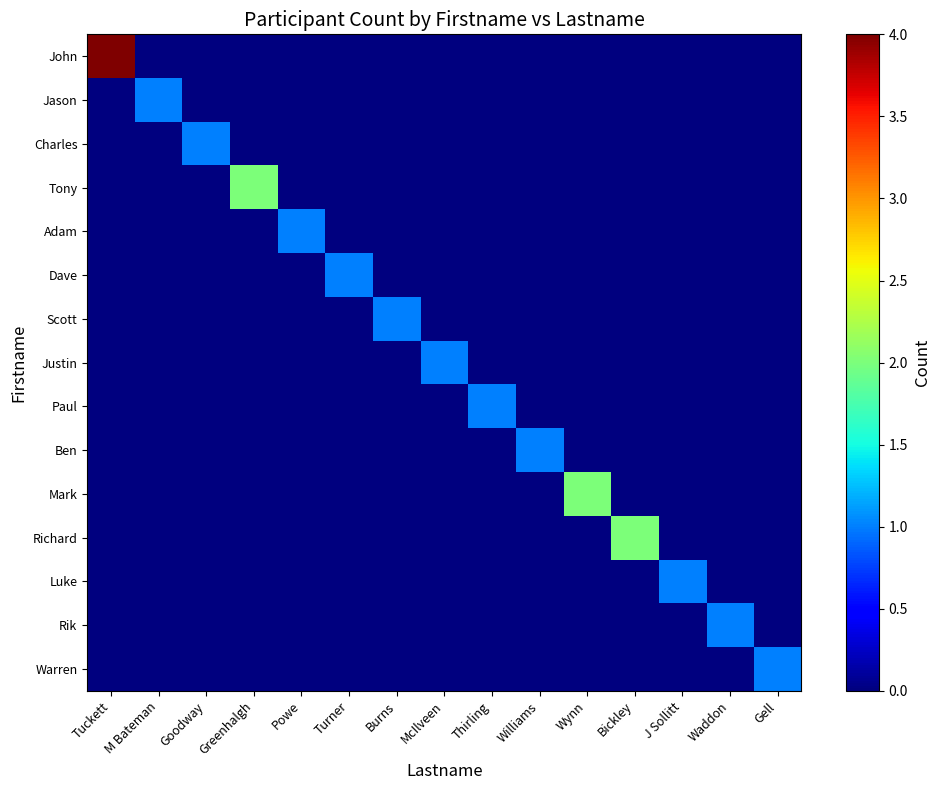

At which category is the sum across all series the highest?

Tuckett